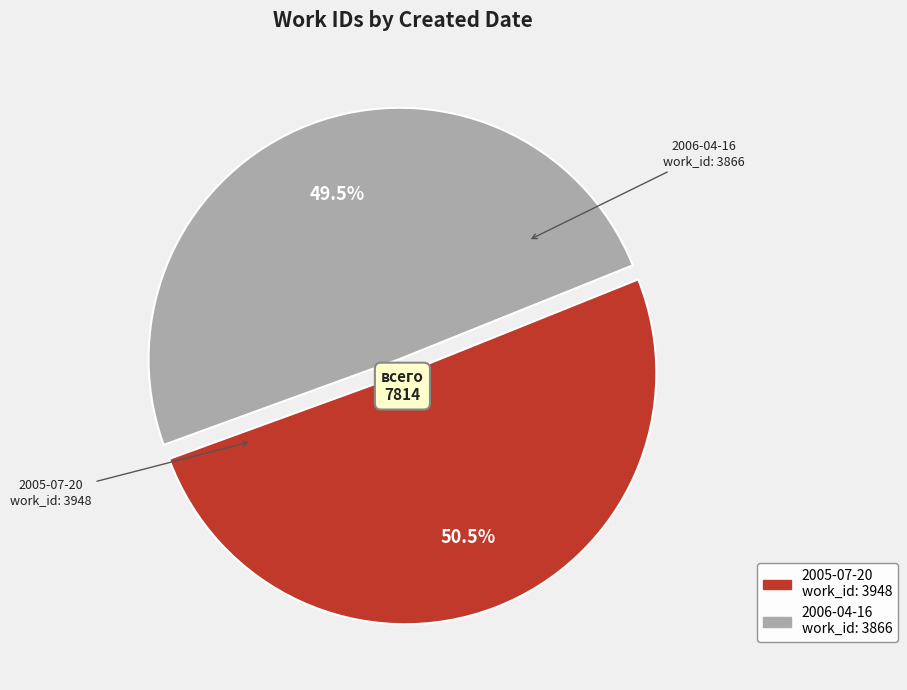

How many slices are in this pie chart?

2